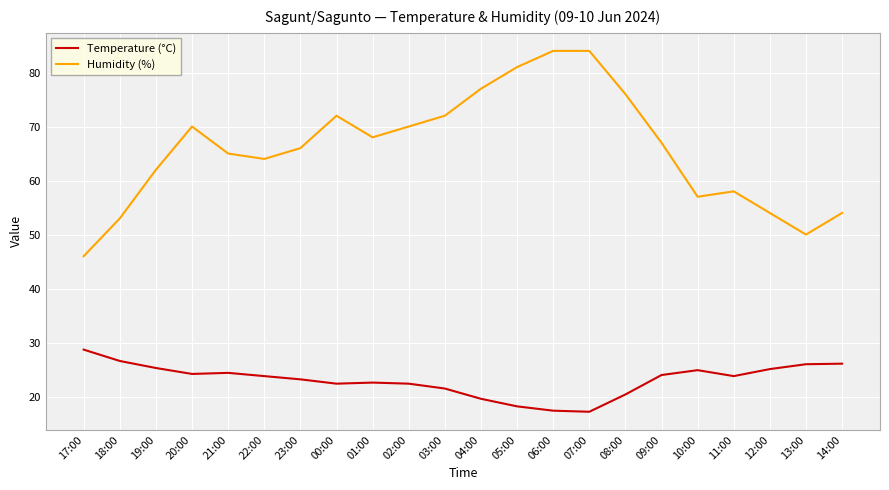

The Temperature (°C) series shows 35.9 at 18:00. True or false?

False